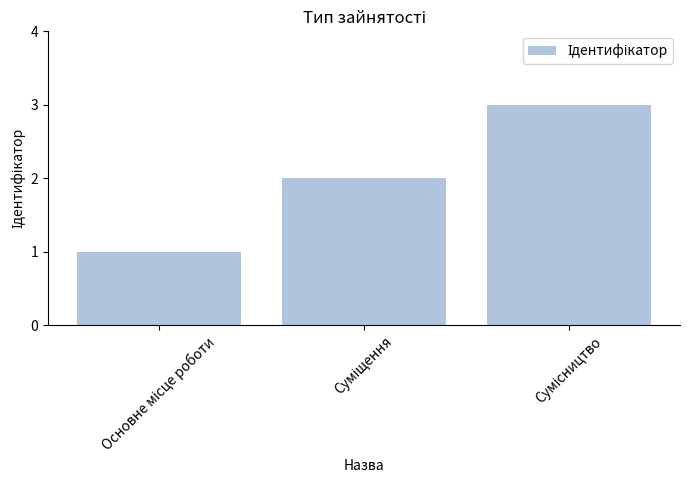

What is the maximum value shown in the chart?

3